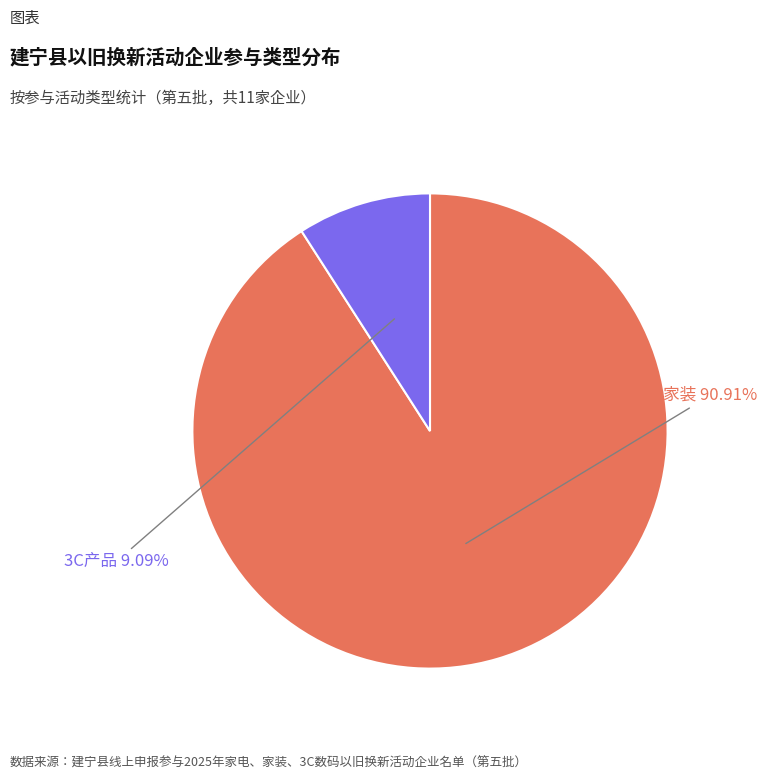

True or false: 3C产品 accounts for 1% of the total.

False